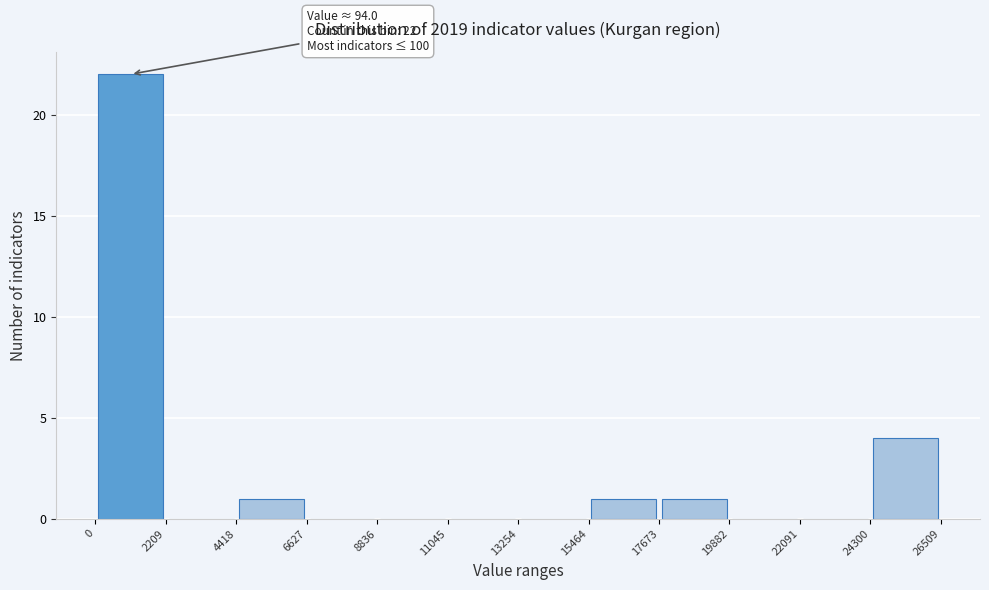

Over which range of the x-axis is the bar tallest?

0 to 2209